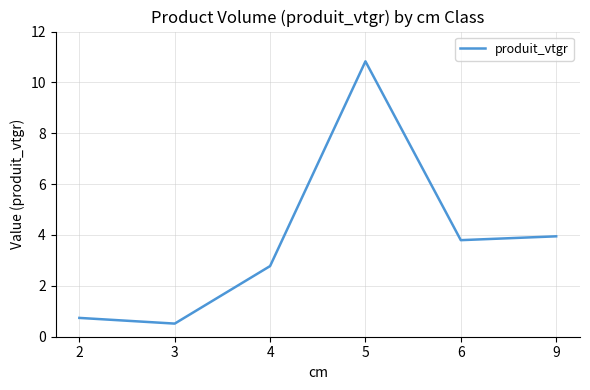

Does the chart display data point markers on the line(s)?

No